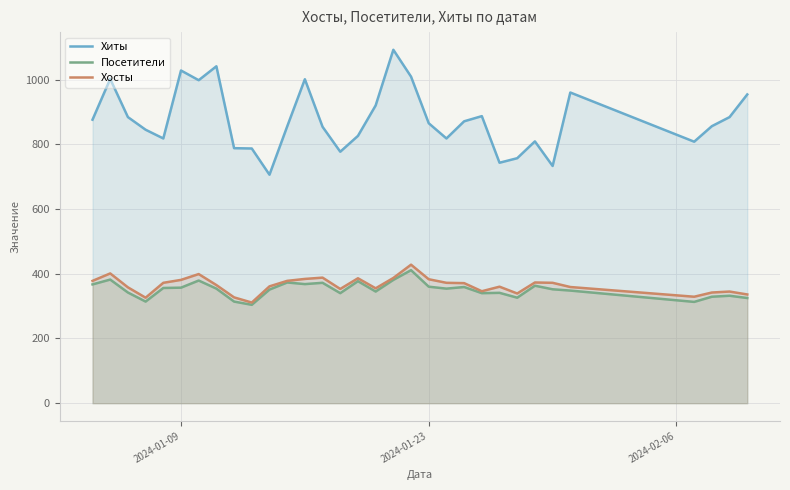

How many lines are shown in the chart?

3